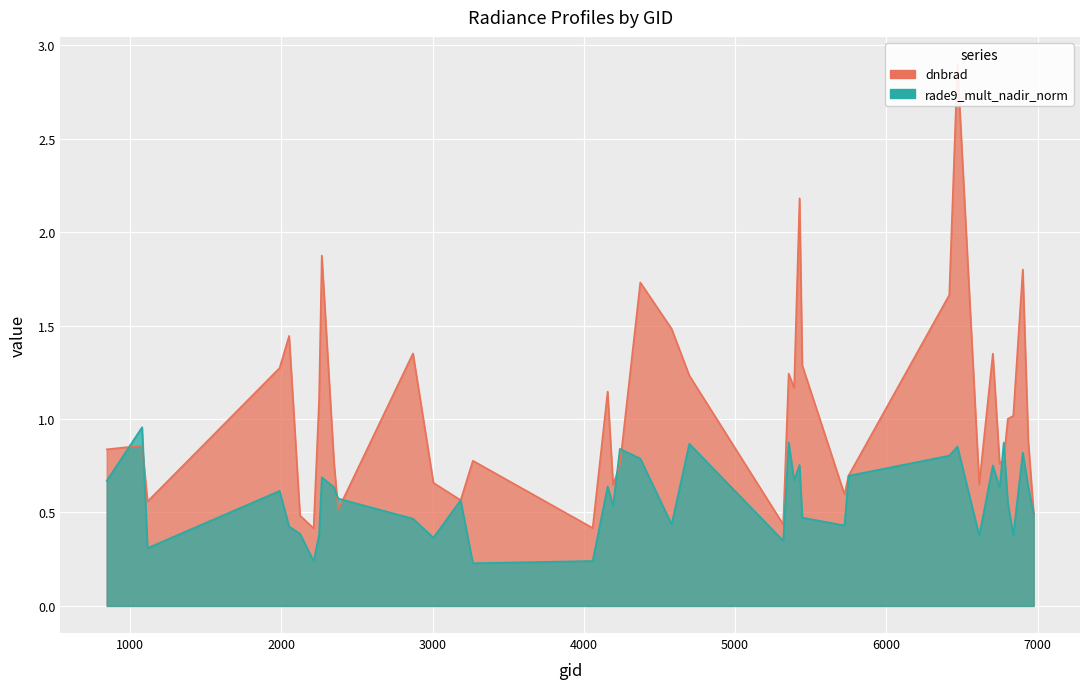

Reading left to right, extract all data points from this chart.

dnbrad: 0.8	0.9	0.6	1.3	1.4	0.5	0.4	1.1	1.9	0.8	0.5	1.4	0.7	0.6	0.8	0.4	1.1	0.6	0.8	1.7	1.5	1.2	0.4	1.2	1.2	2.2	1.3	0.6	0.7	1.7	2.9	0.7	1.4	0.8	0.8	1.0	1.0	1.8	0.9	0.5
rade9_mult_nadir_norm: 0.7	1.0	0.3	0.6	0.4	0.4	0.2	0.4	0.7	0.6	0.6	0.5	0.4	0.6	0.2	0.2	0.6	0.5	0.8	0.8	0.4	0.9	0.3	0.9	0.7	0.8	0.5	0.4	0.7	0.8	0.9	0.4	0.8	0.6	0.9	0.6	0.4	0.8	0.6	0.5